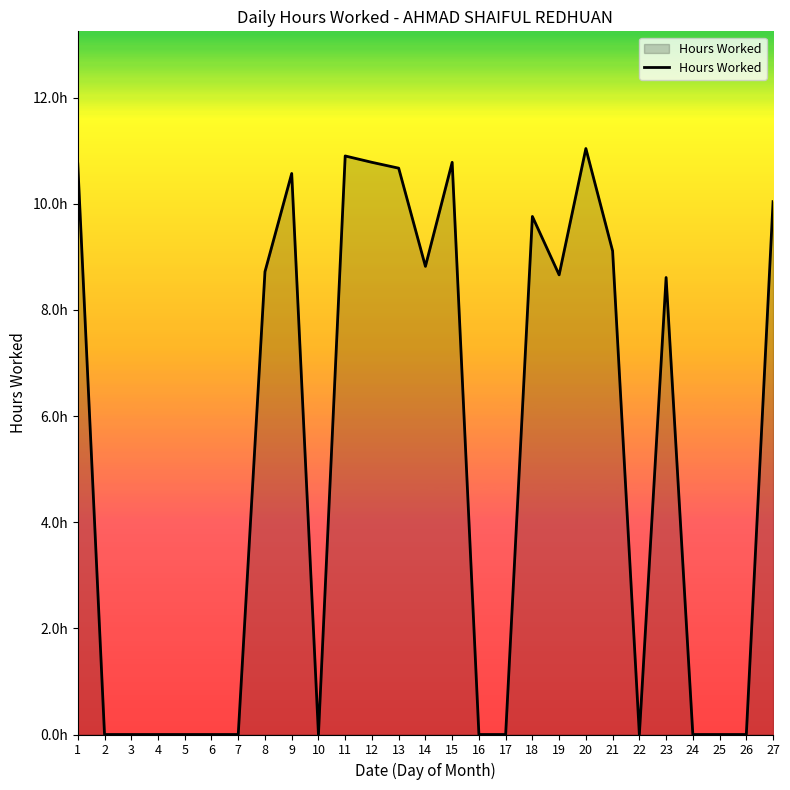

What is the average value?

5.2